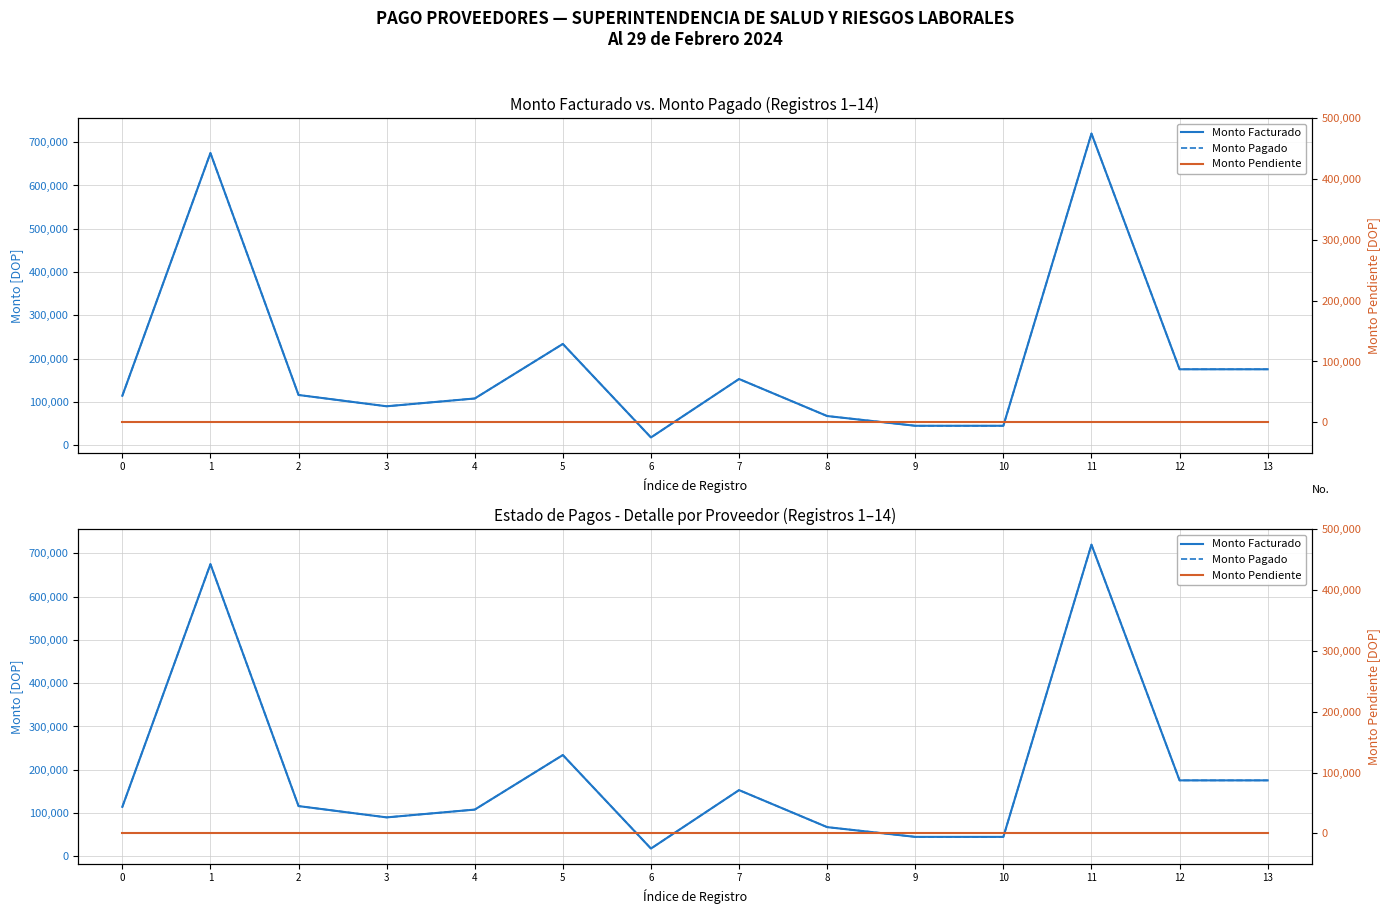

What are all the series names shown in the legend?

Monto Facturado, Monto Pagado, Monto Pendiente